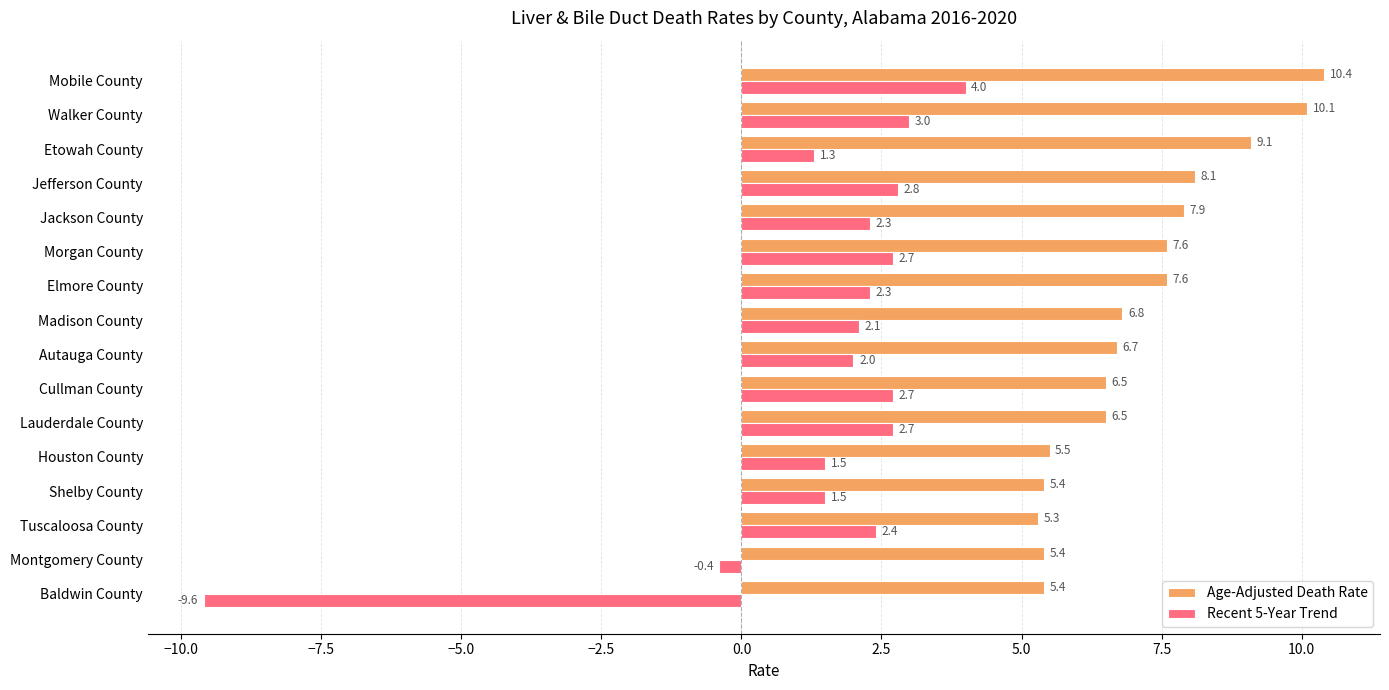

The Age-Adjusted Death Rate series shows 9.1 at Etowah County. True or false?

True